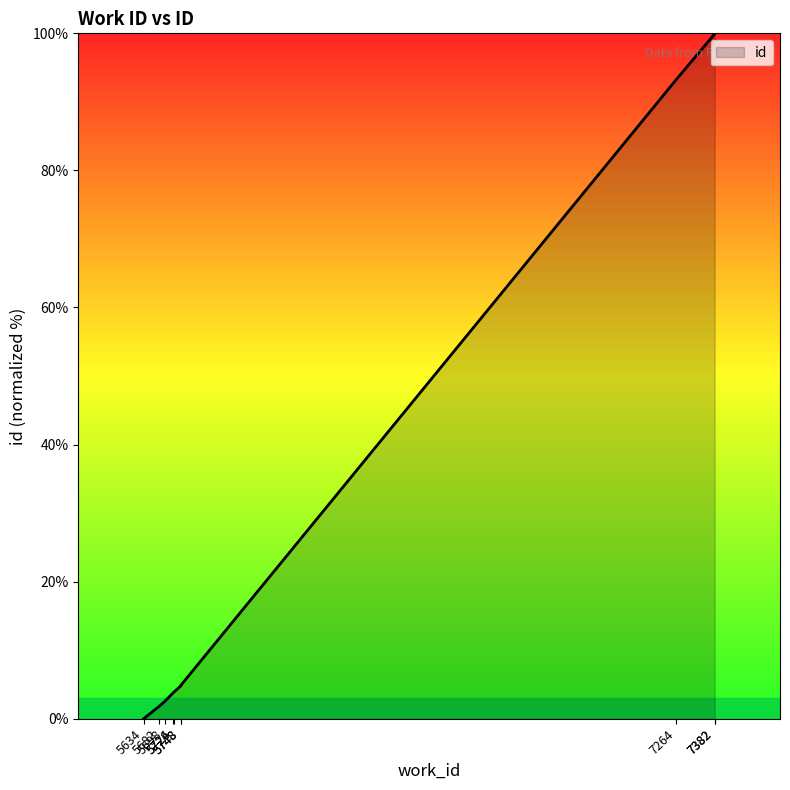

What is the difference between the values at 5748 and 7382?

95.2